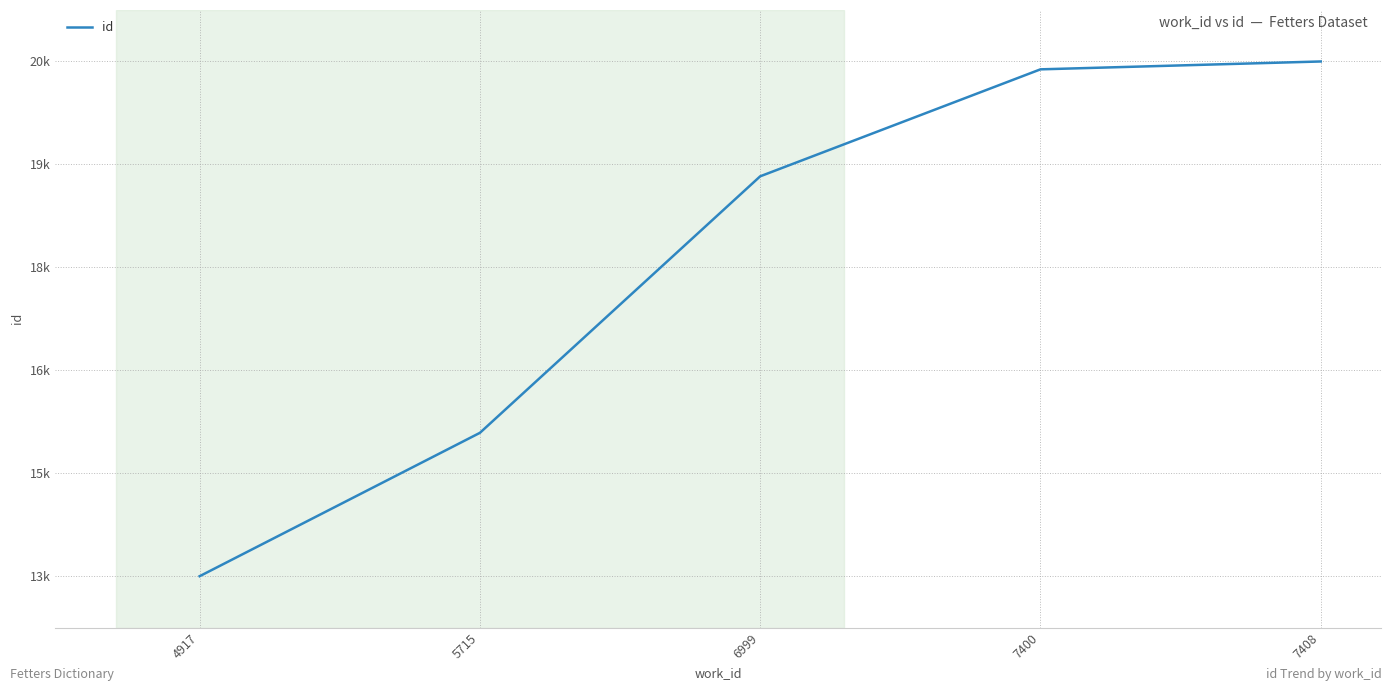

Does the chart display data point markers on the line(s)?

No